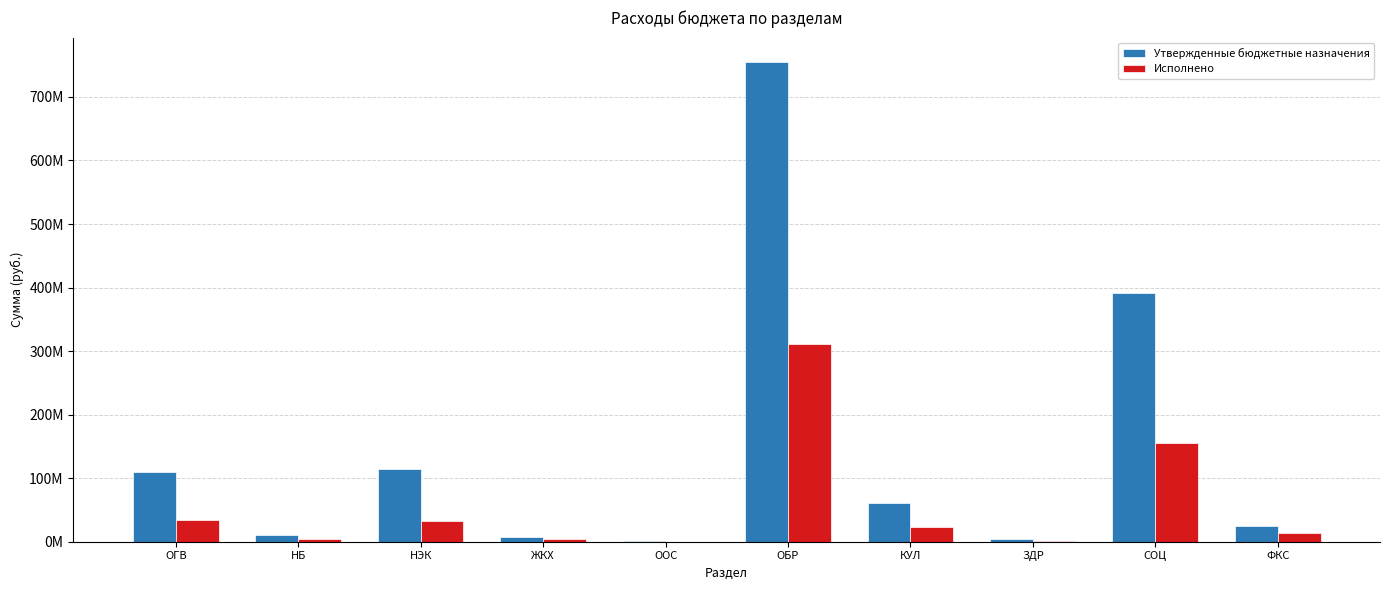

Reading left to right, what are all the values shown in this chart?

Утвержденные бюджетные назначения: 109313600.0	11239800.0	115162213.3	6911600.0	544000.0	755555820.0	61406400.0	4925900.0	390989900.0	24271280.0
Исполнено: 33746440.0	4799500.0	32333725.1	5054950.2	3600.0	311230456.5	23504942.8	1840517.3	155175932.5	13120328.1